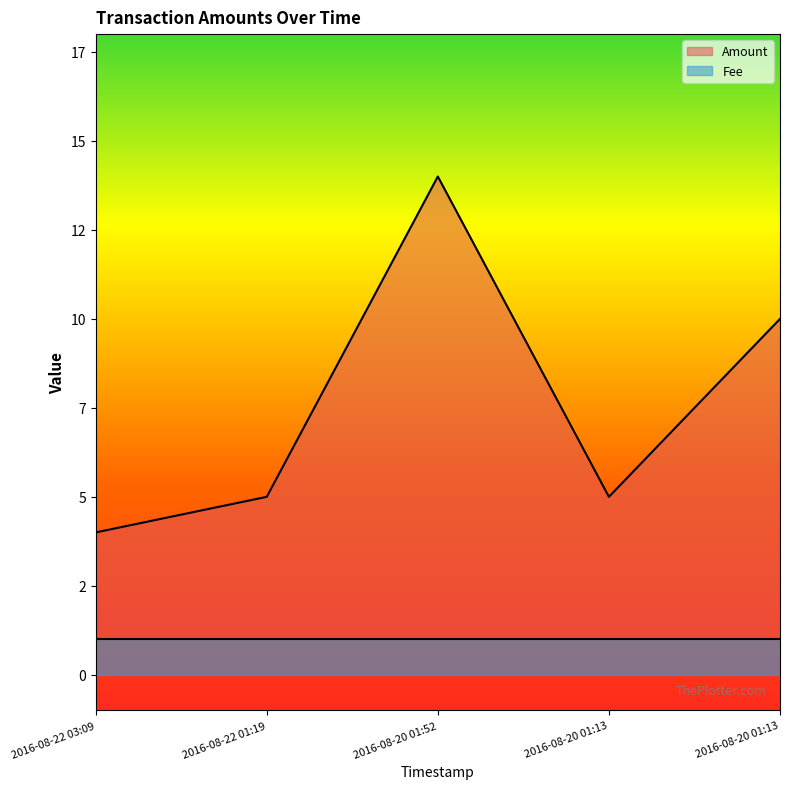

Which category has the lowest value across all series?

2016-08-22 03:09